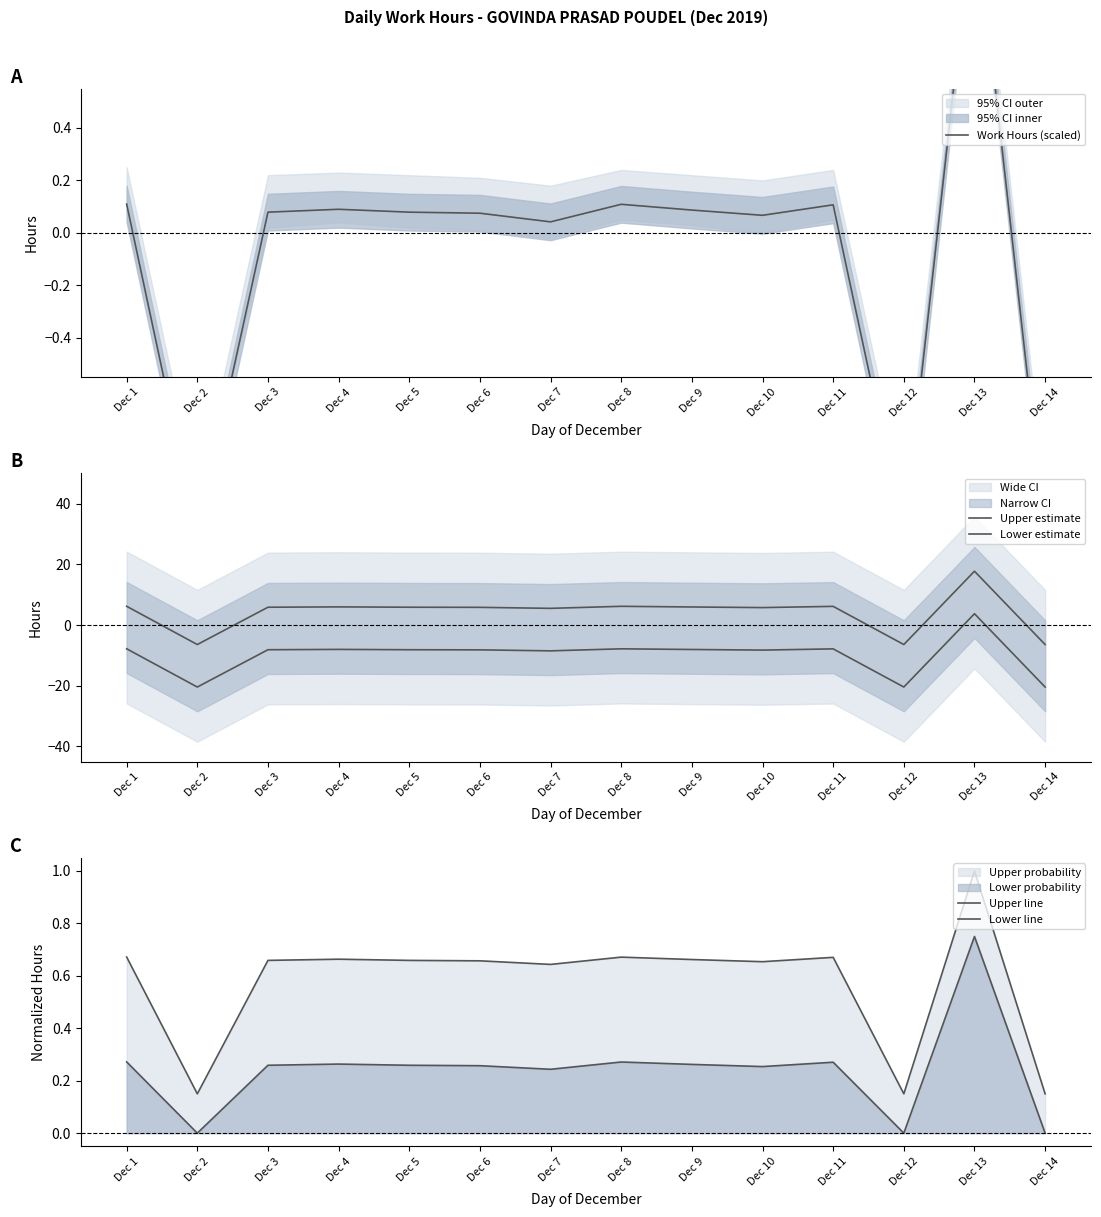

Which series has the largest range (max minus min)?

Upper estimate